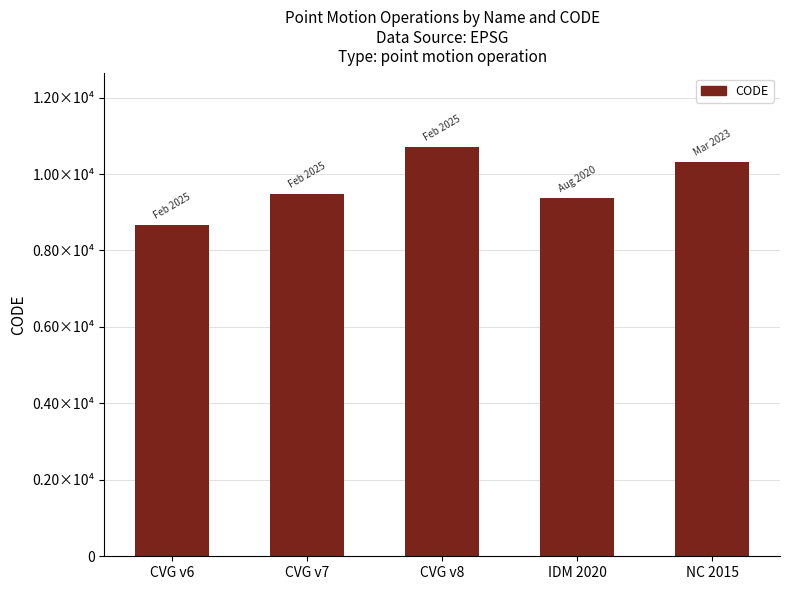

Does the chart contain any negative values?

No